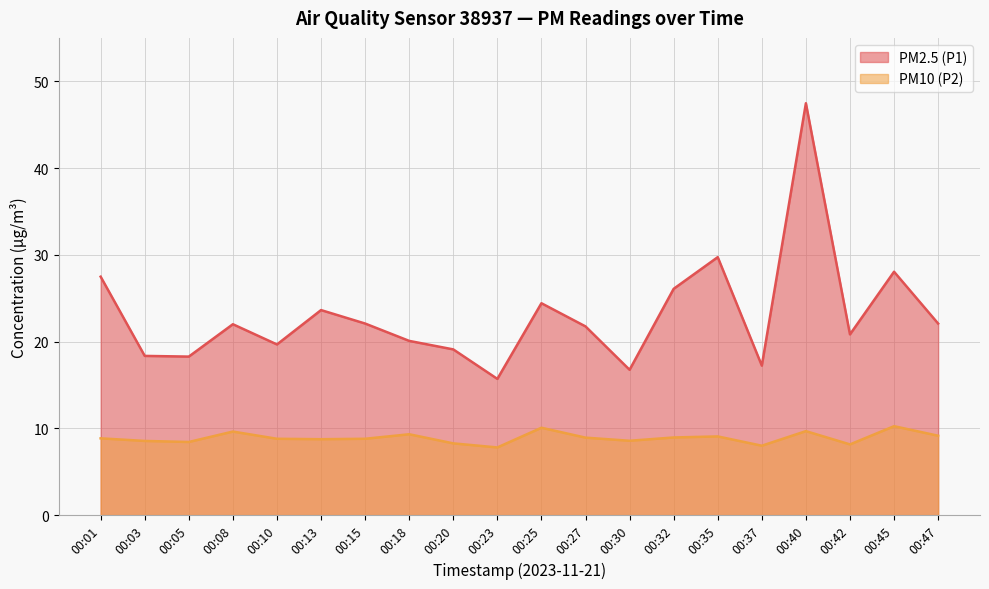

Rank the categories by PM10 (P2) value from lowest to highest.

00:23, 00:37, 00:42, 00:20, 00:05, 00:03, 00:30, 00:13, 00:10, 00:15, 00:01, 00:27, 00:32, 00:35, 00:47, 00:18, 00:08, 00:40, 00:25, 00:45